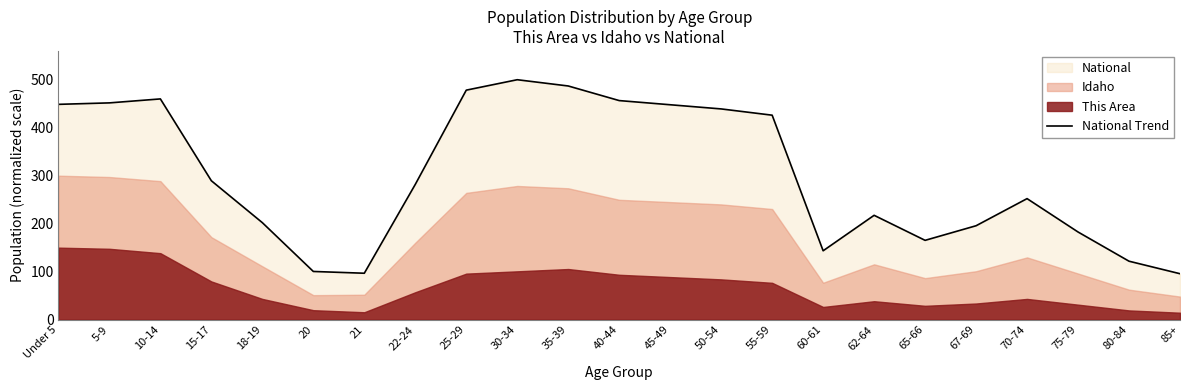

Between 75-79 and 45-49, which is larger?

45-49